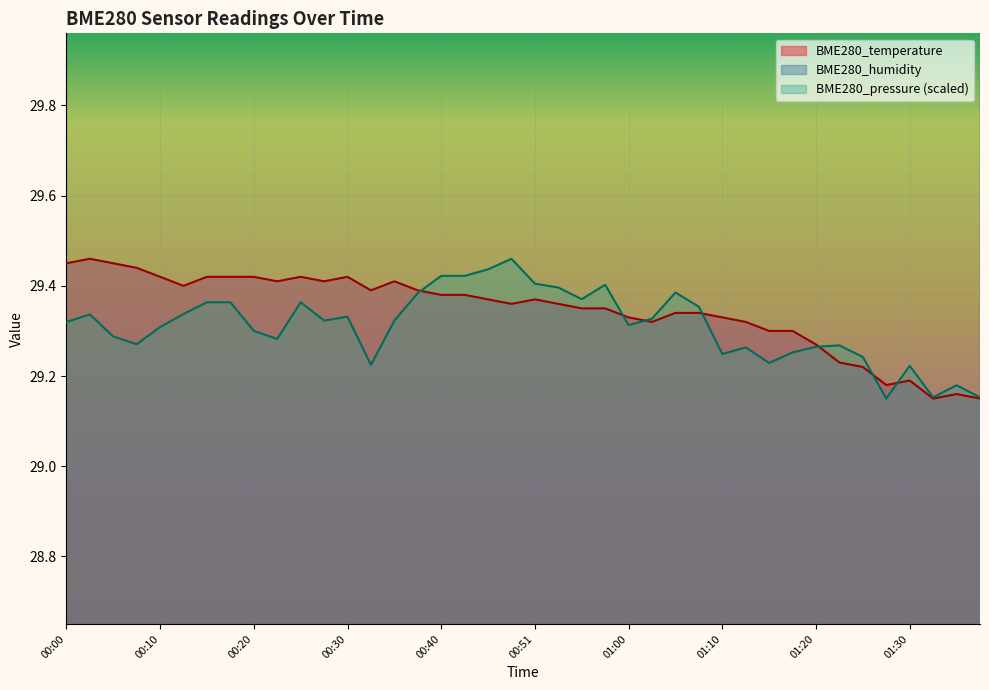

Between 00:35 and 00:15, which is larger?

00:15